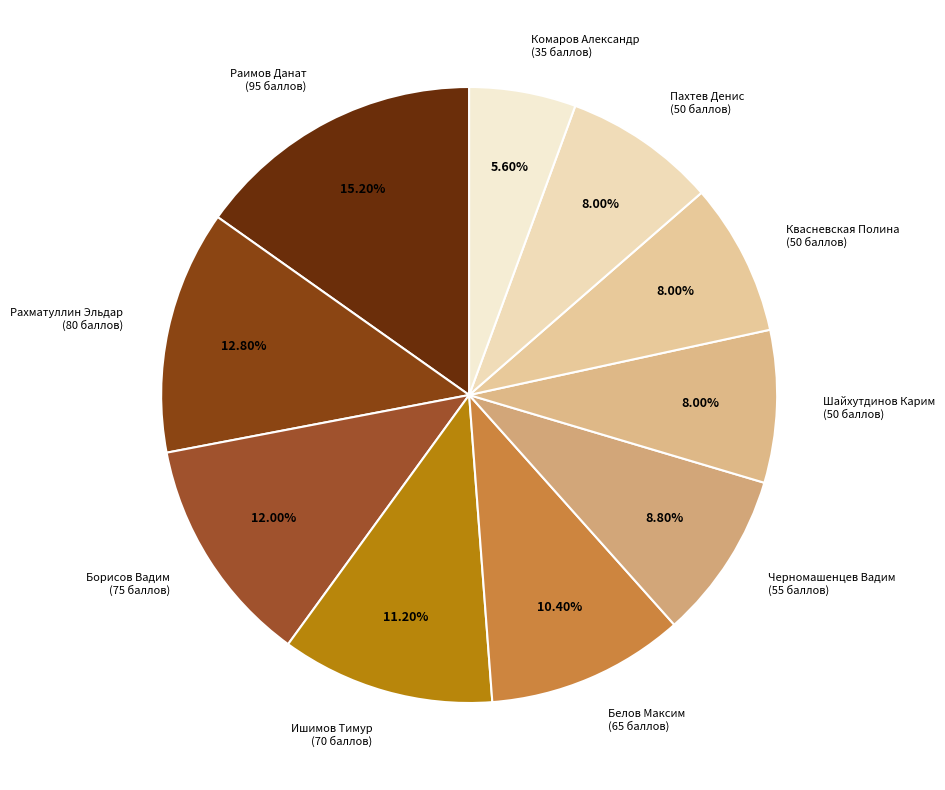

Is Черномашенцев Вадим (55 баллов) the majority of the pie?

No